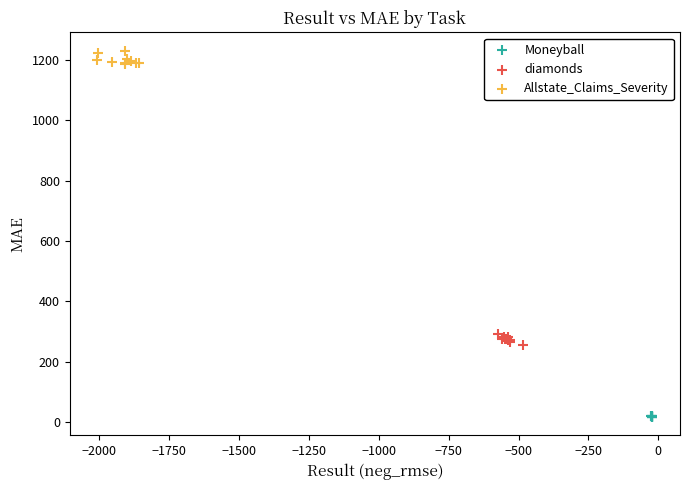

Which series reaches the minimum Y coordinate?

Moneyball